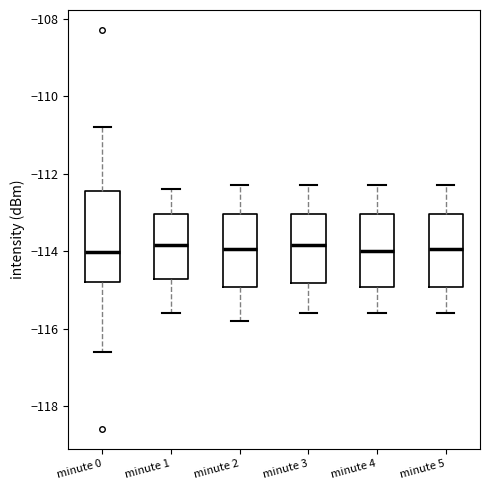

Reading left to right, read every box against the y-axis: the position of its median line, the range the box covers, and the ends of its whiskers. The values are not printed on the chart, so give them approximately, as read against the axis.

minute 0: median -114.0, box -114.8 to -112.4, whiskers -116.6 to -110.8
minute 1: median -113.8, box -114.8 to -113.0, whiskers -115.6 to -112.4
minute 2: median -114.0, box -115.0 to -113.0, whiskers -115.8 to -112.2
minute 3: median -113.8, box -114.8 to -113.0, whiskers -115.6 to -112.2
minute 4: median -114.0, box -115.0 to -113.0, whiskers -115.6 to -112.2
minute 5: median -114.0, box -115.0 to -113.0, whiskers -115.6 to -112.2